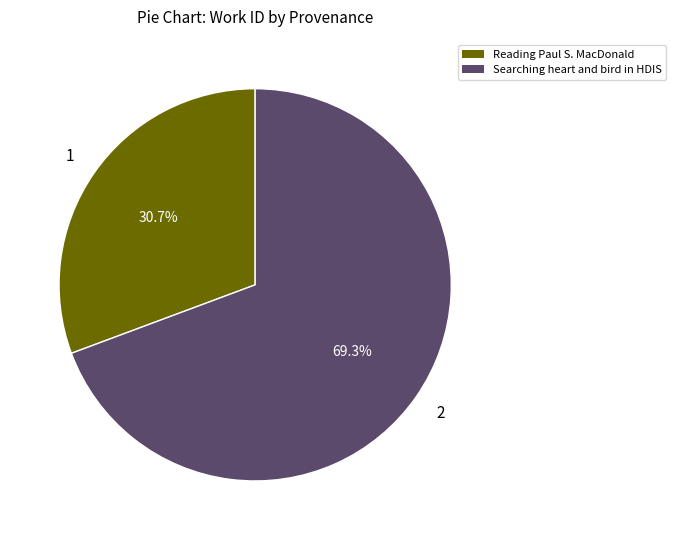

To the nearest percent, what is the difference between the Reading Paul S. MacDonald and Searching heart and bird in HDIS slice percentages?

39%